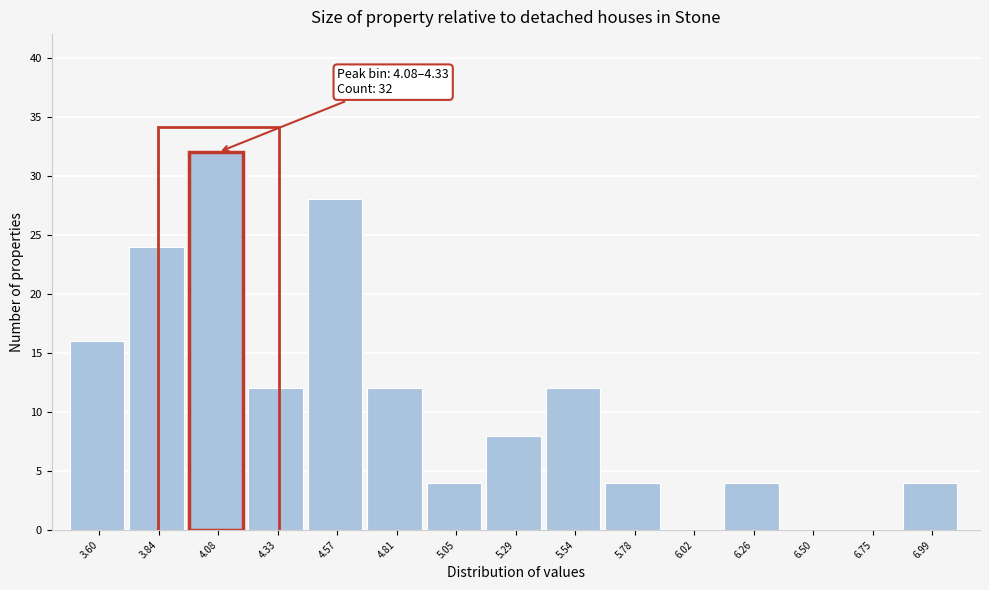

Reading left to right, what are all the values shown in this chart?

3.60=16	3.84=24	4.08=32	4.33=12	4.57=28	4.81=12	5.05=4	5.29=8	5.54=12	5.78=4	6.02=0	6.26=4	6.50=0	6.75=0	6.99=4